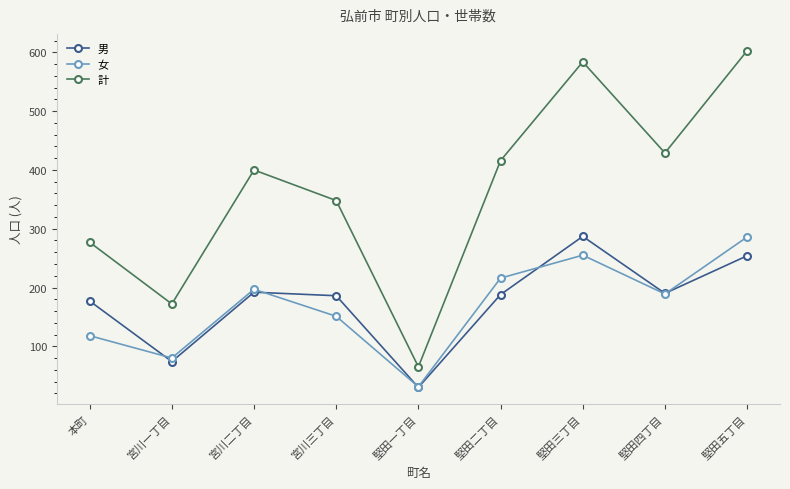

In 計, how many points are higher than both neighbors (excluding endpoints)?

2